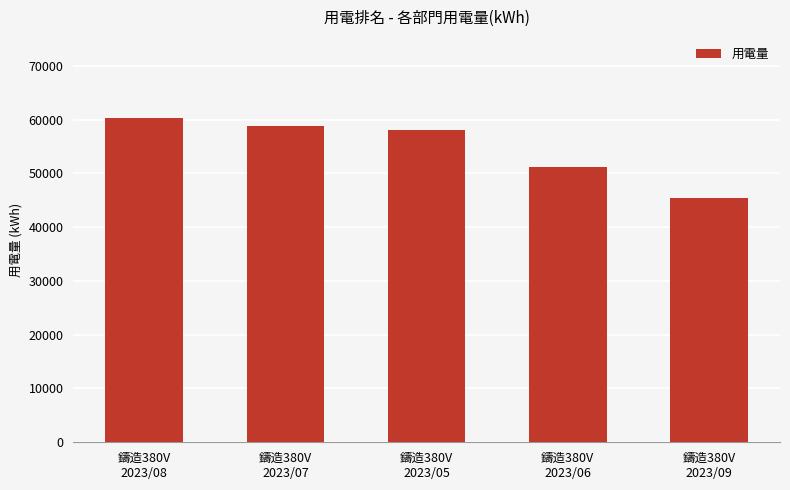

What is the maximum value shown in the chart?

60296.5